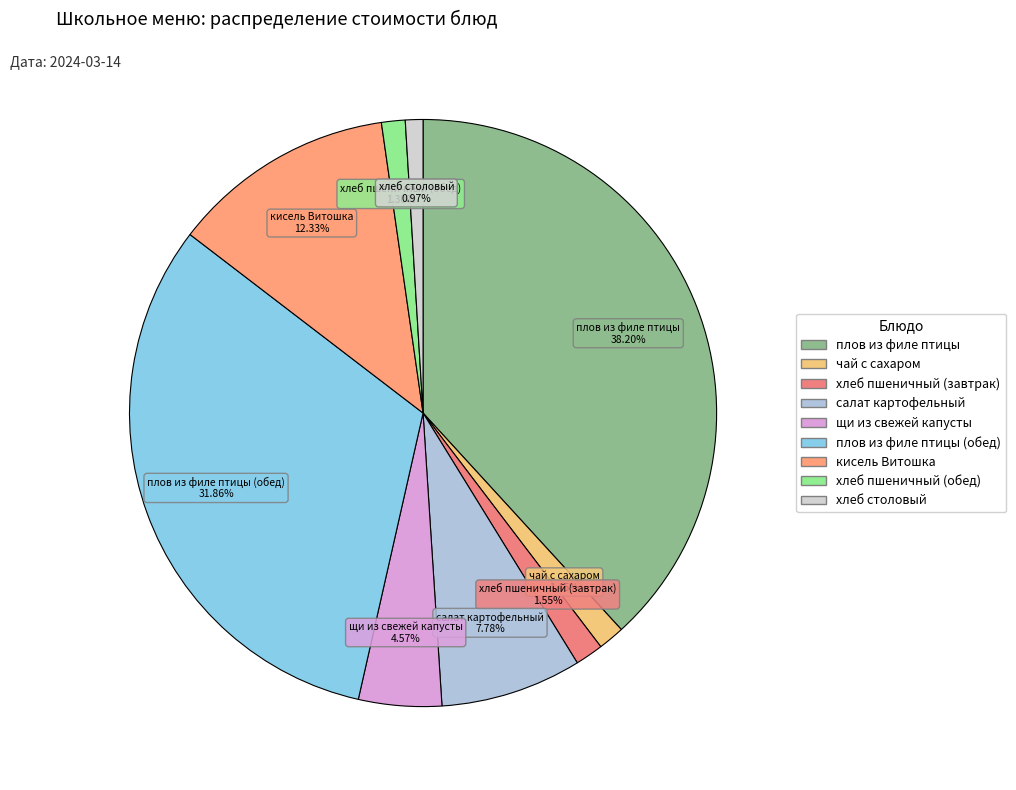

To the nearest percent, what is the average slice percentage?

11%